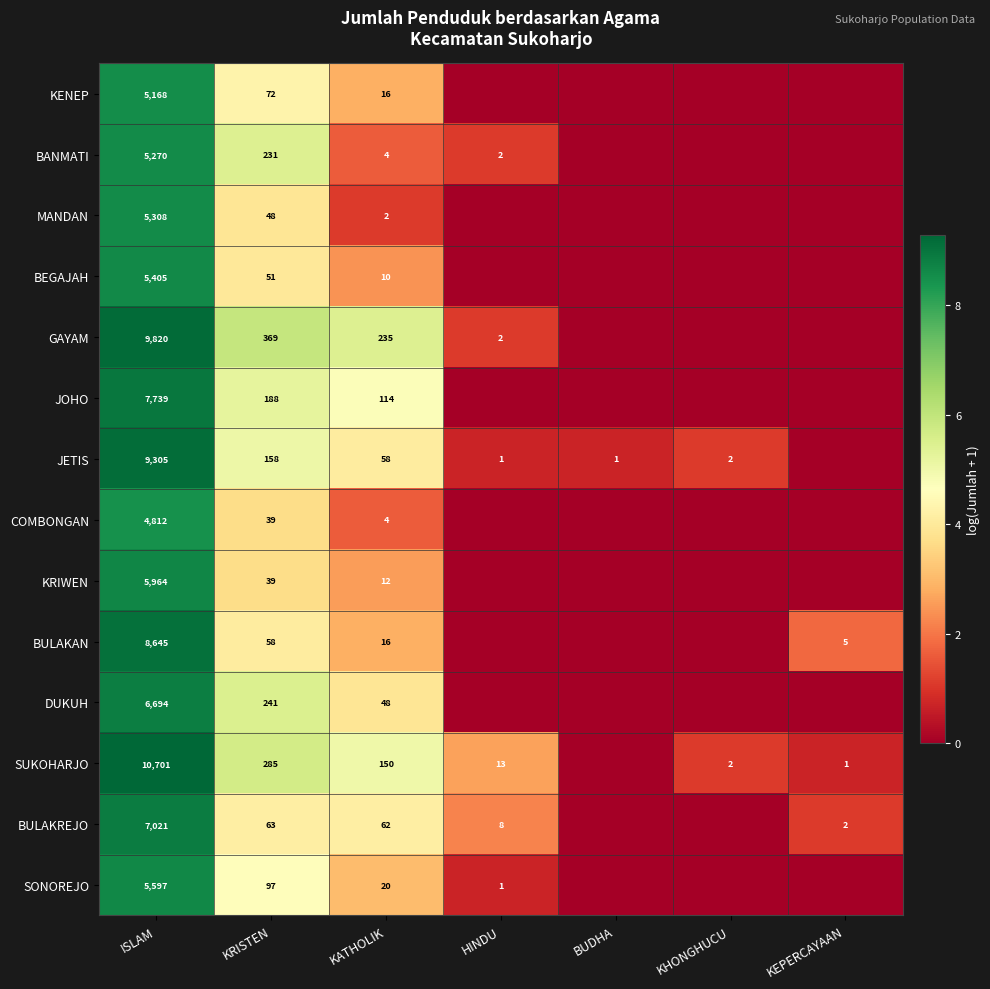

The BANMATI series shows 1 at KATHOLIK. True or false?

False